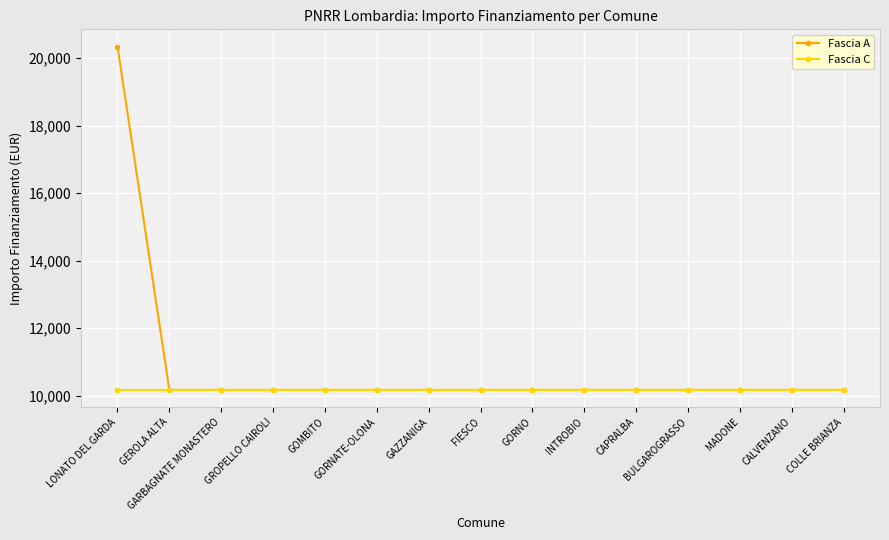

Which series has the largest total across all categories?

Fascia A